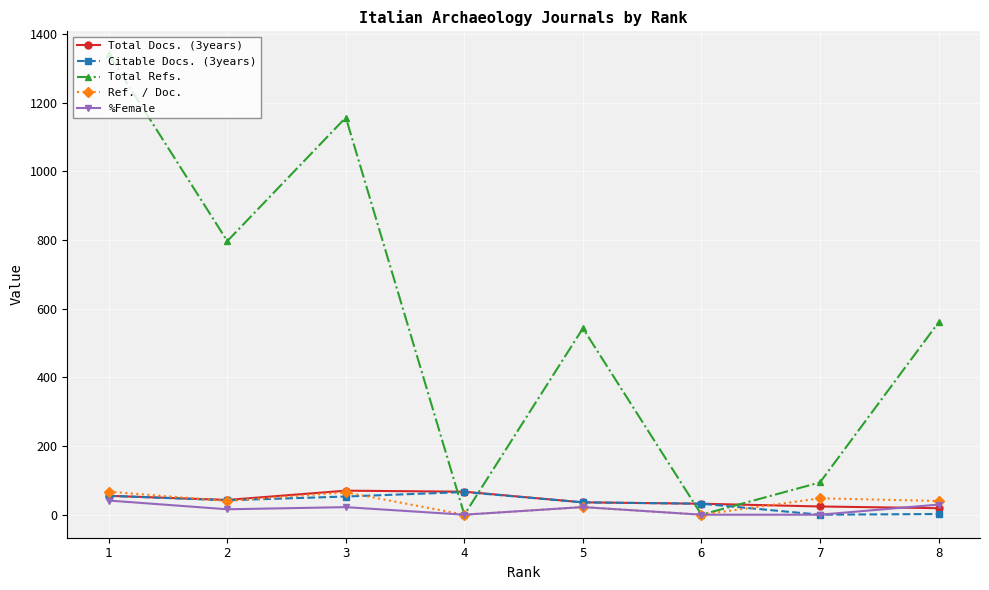

Which series changed the most between 2 and 5?

Total Refs.